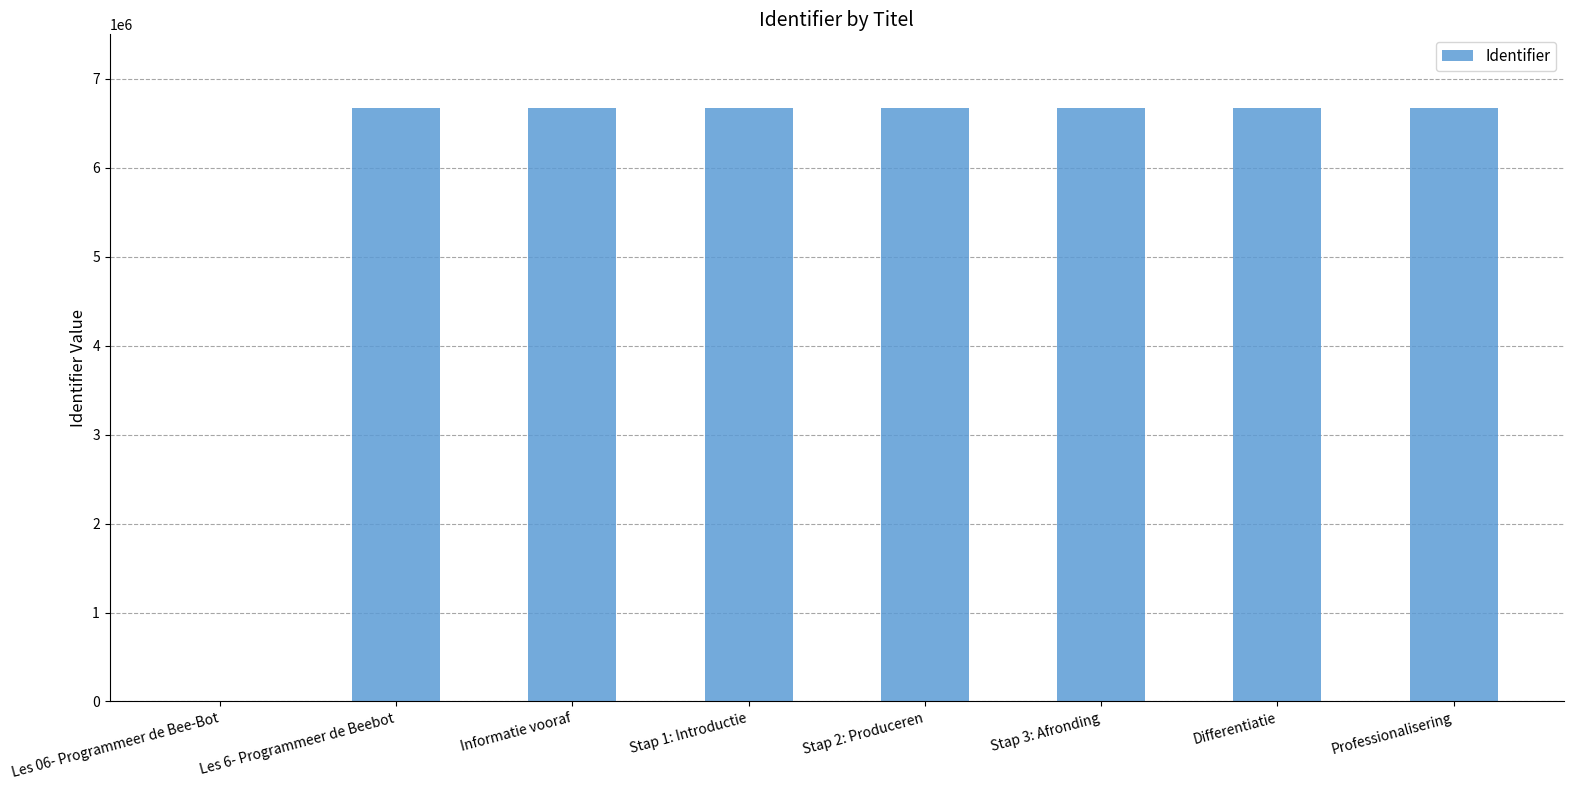

The chart shows a value of 6668089 at Professionalisering. True or false?

True